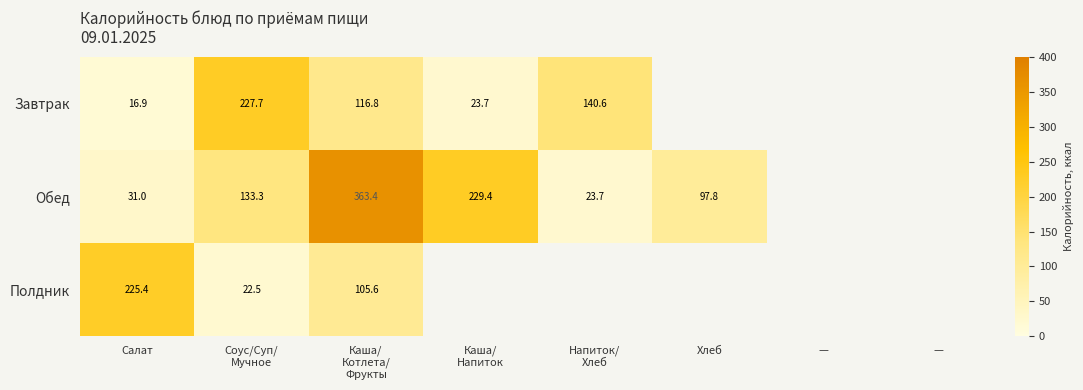

The value of Обед at — is -111.3. True or false?

False